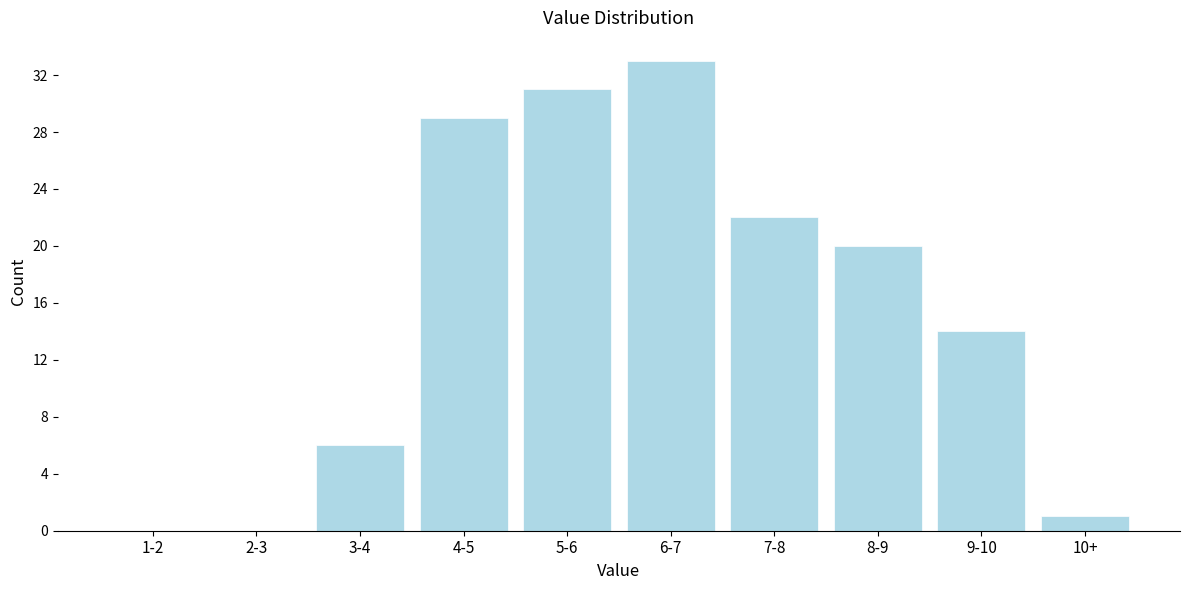

Reading left to right, transcribe all the data shown in this chart.

1-2=0	2-3=0	3-4=6	4-5=29	5-6=31	6-7=33	7-8=22	8-9=20	9-10=14	10+=1